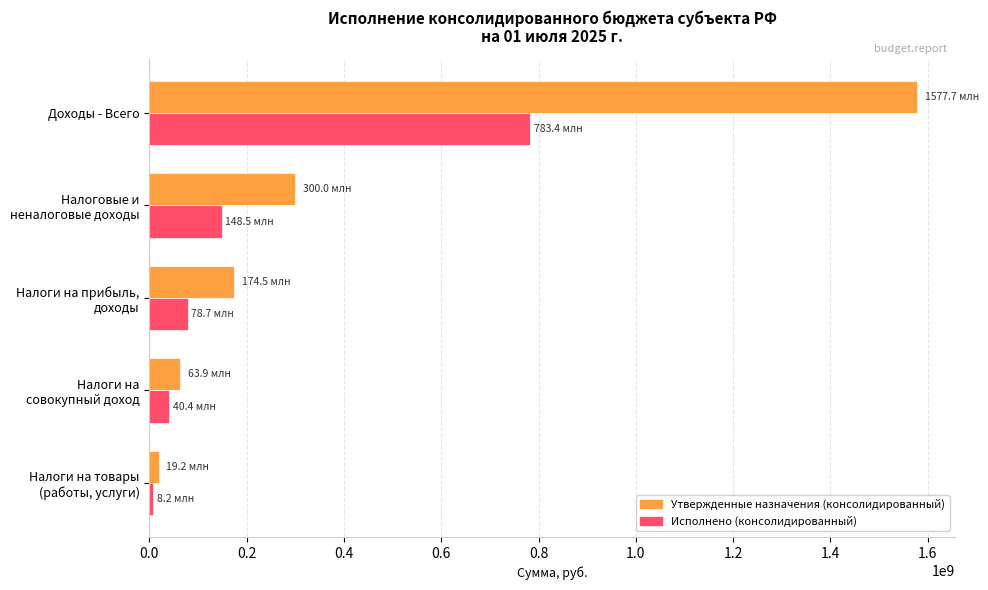

What are all the series names shown in the legend?

Утвержденные назначения (консолидированный), Исполнено (консолидированный)